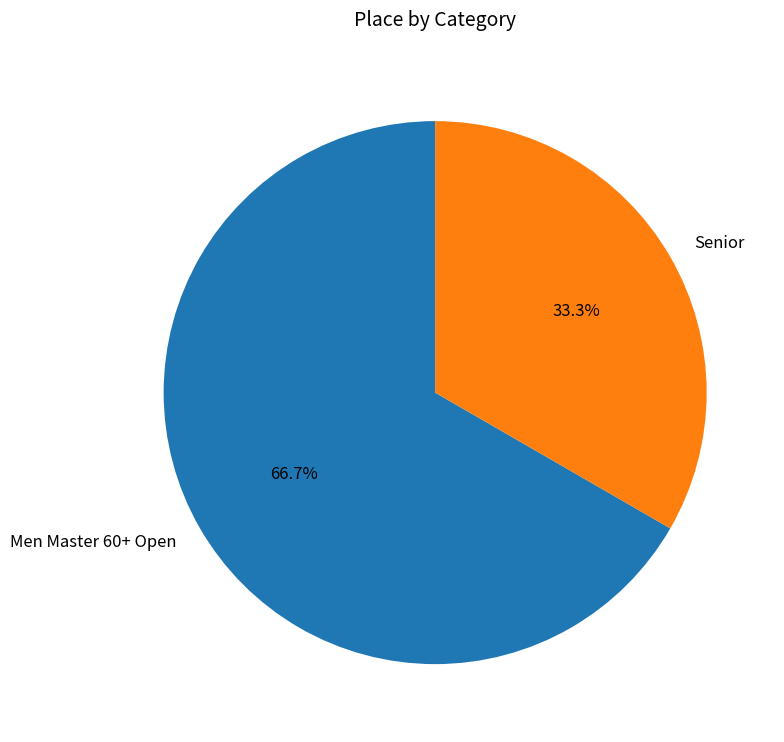

Combined, what portion of the pie is Men Master 60+ Open and Senior?

100.0%